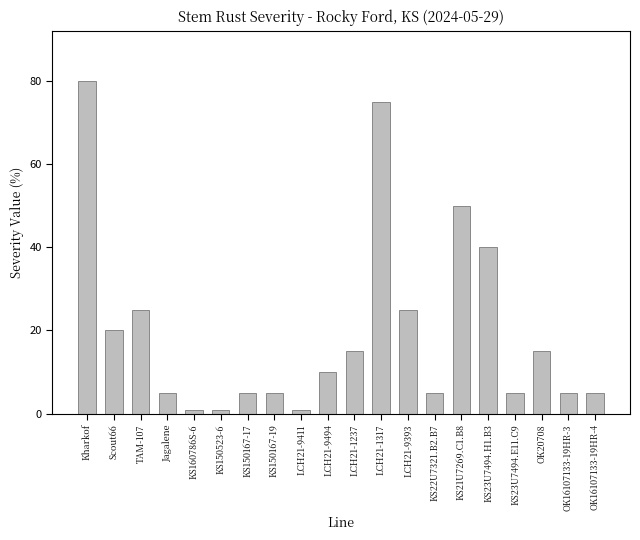

What value does the data have at OK16107133-19HR-4?

5